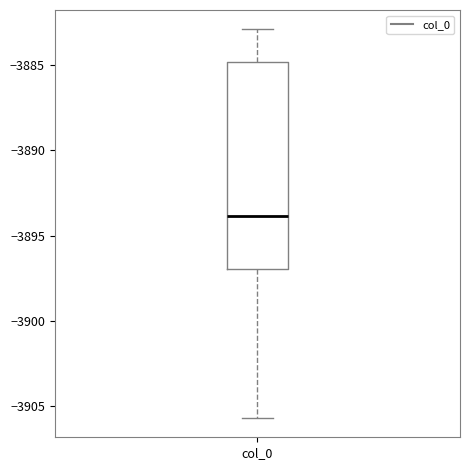

Where is the upper edge of the box for col_0 on the y-axis? The values are not printed on the chart, so give them approximately, as read against the axis.

-3885.0